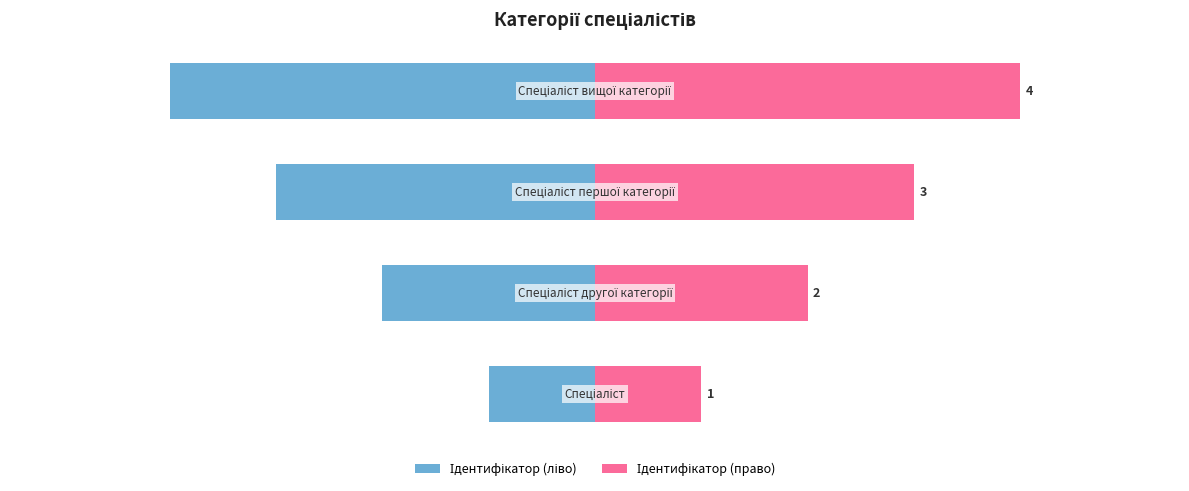

What is the difference between the second highest and second lowest values in the Ідентифікатор (право) series?

1